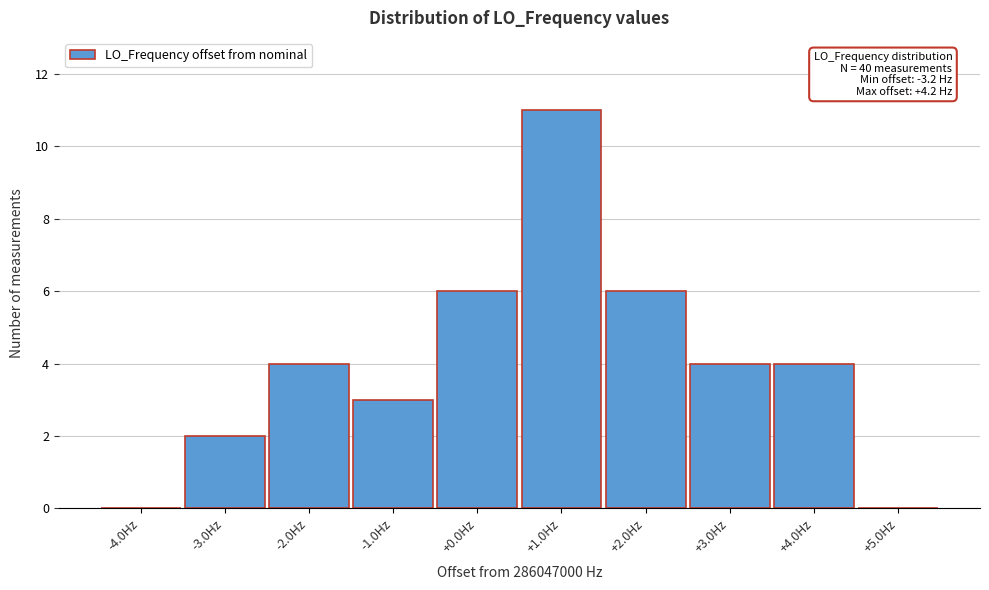

Over which range of the x-axis is the bar tallest?

0.5 to 1.5